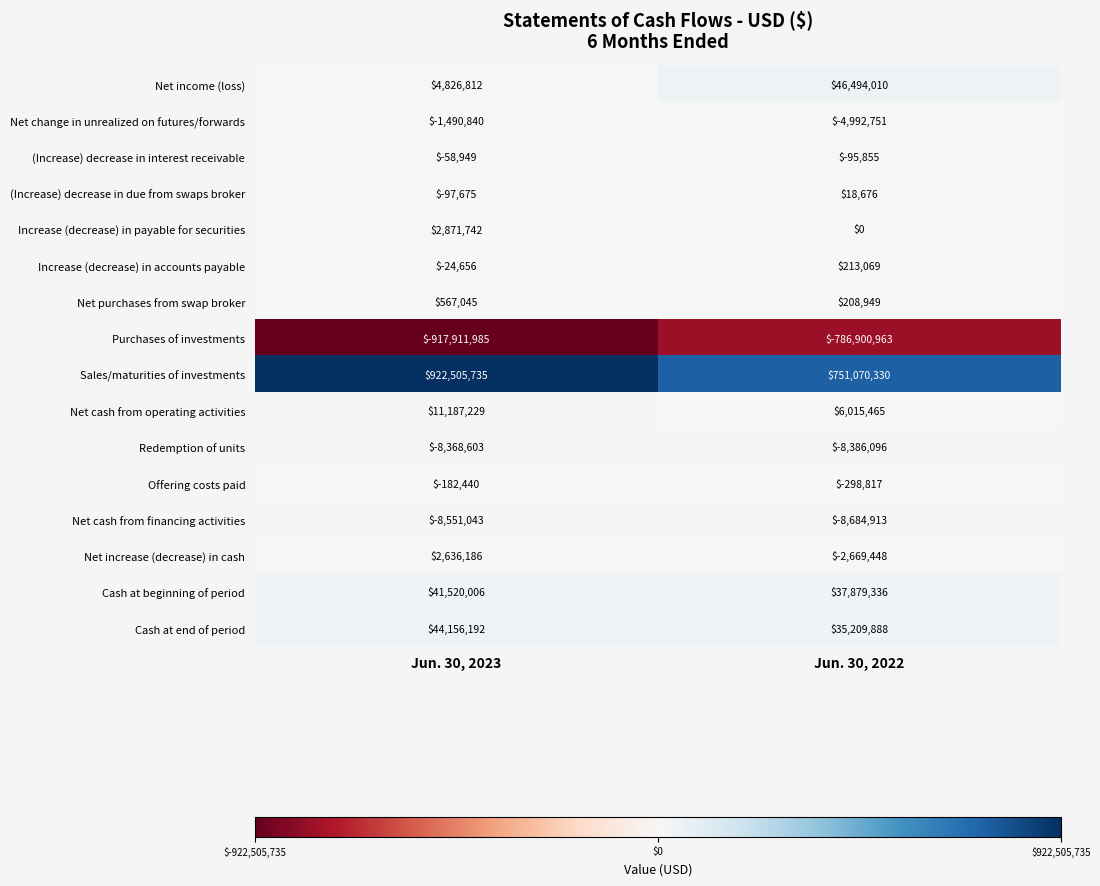

At which label does Sales/maturities of investments reach its minimum?

Jun. 30, 2022